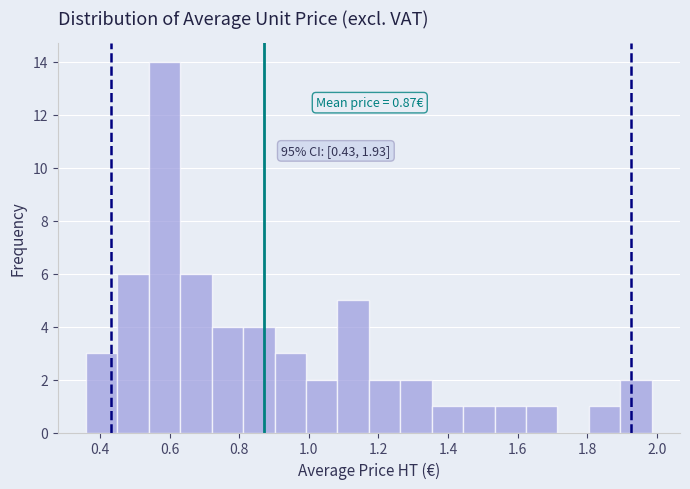

Over which range of the x-axis is the bar tallest?

0.54 to 0.64